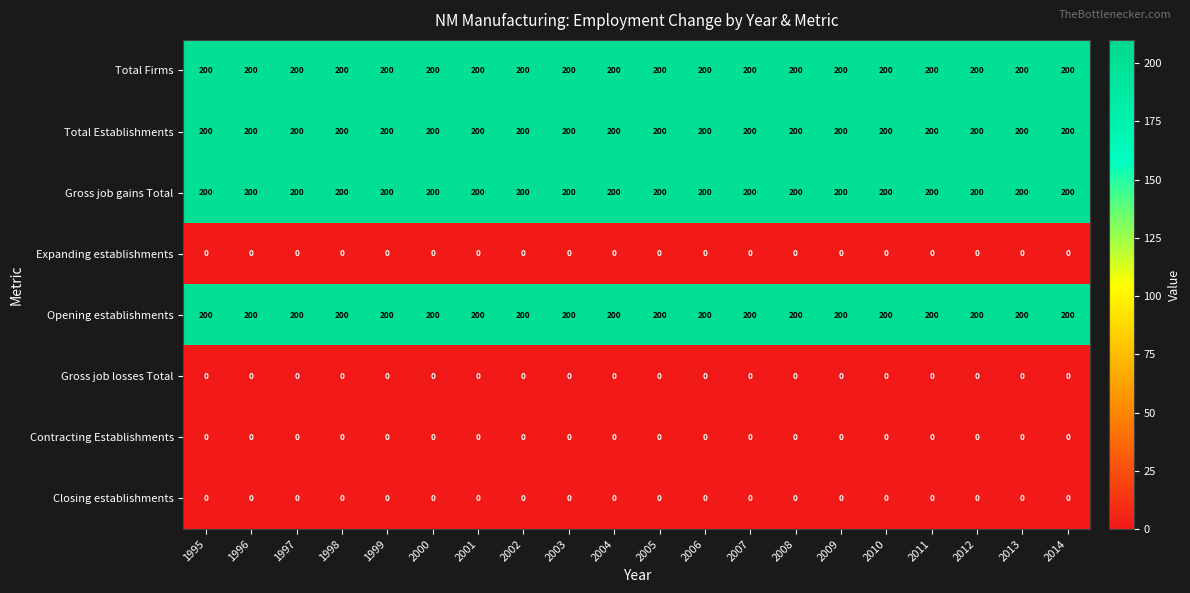

What is the maximum value shown in the chart?

200